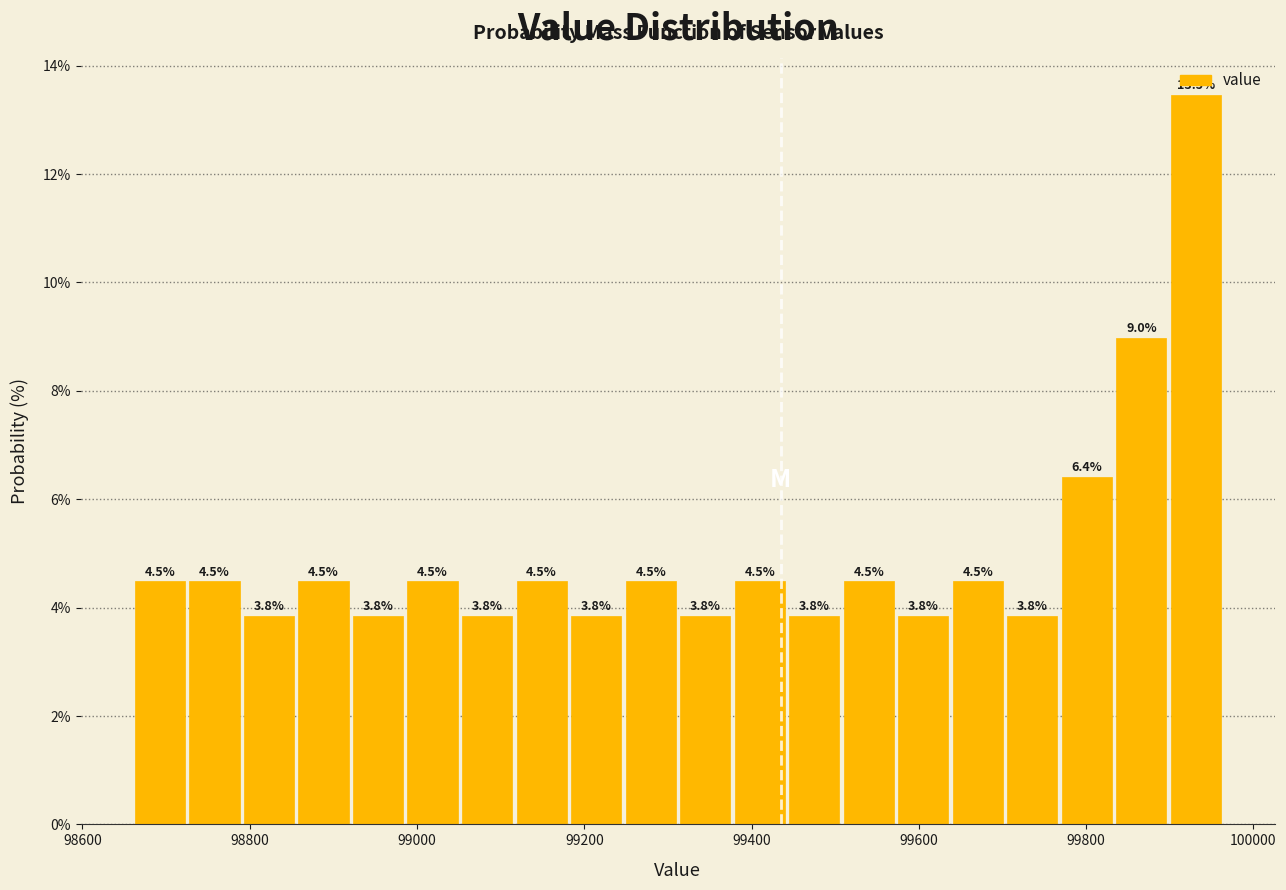

Around what value on the x-axis is the tallest bar? Give the approximate position of its centre, as read against the axis.

99940